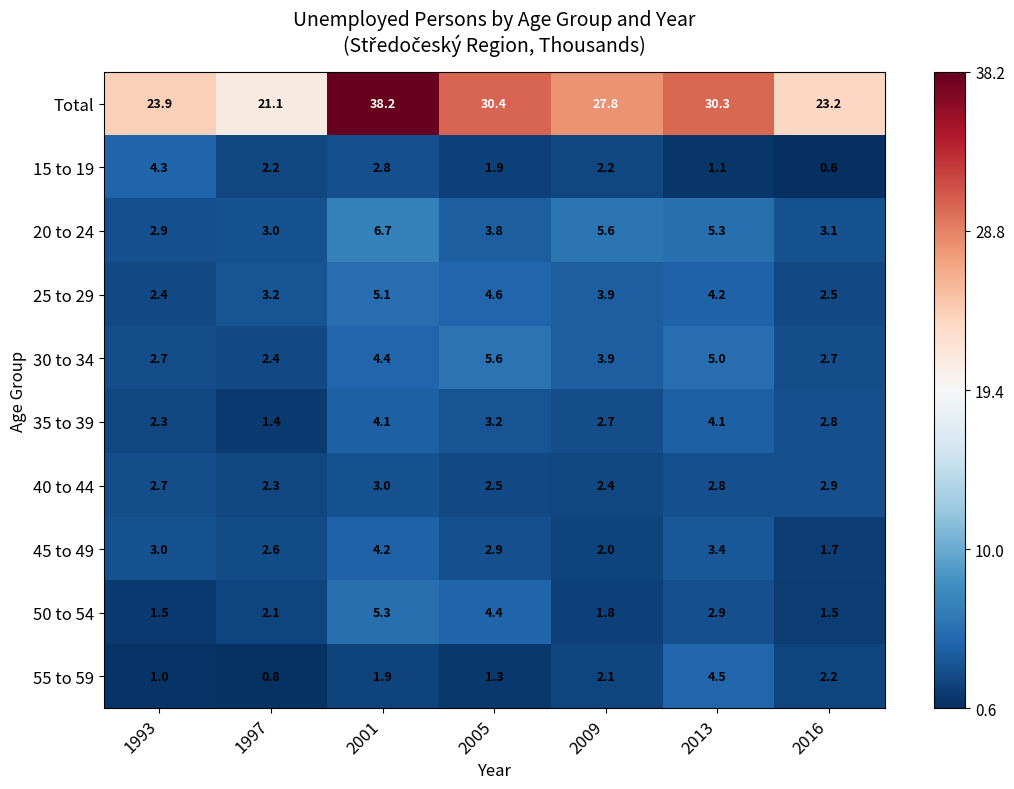

Which category has the lowest value in the 45 to 49 series?

2016